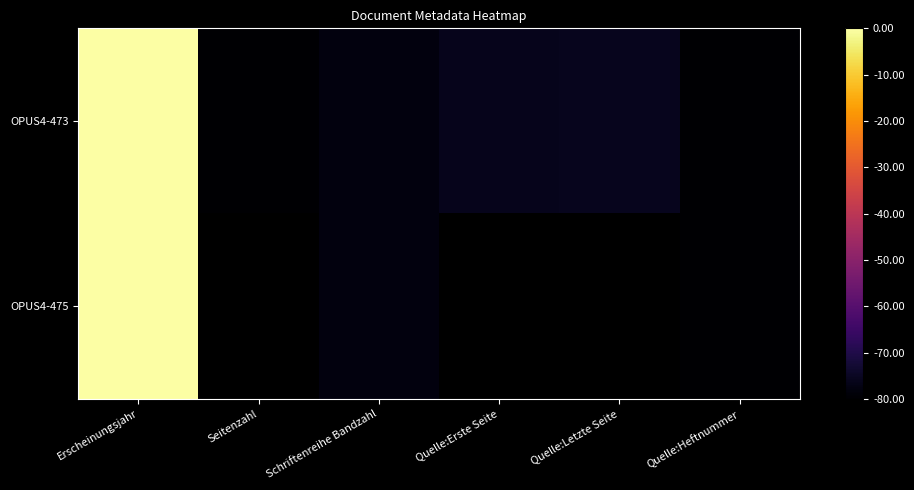

At Seitenzahl, list the series in order from largest to smallest.

OPUS4-473, OPUS4-475